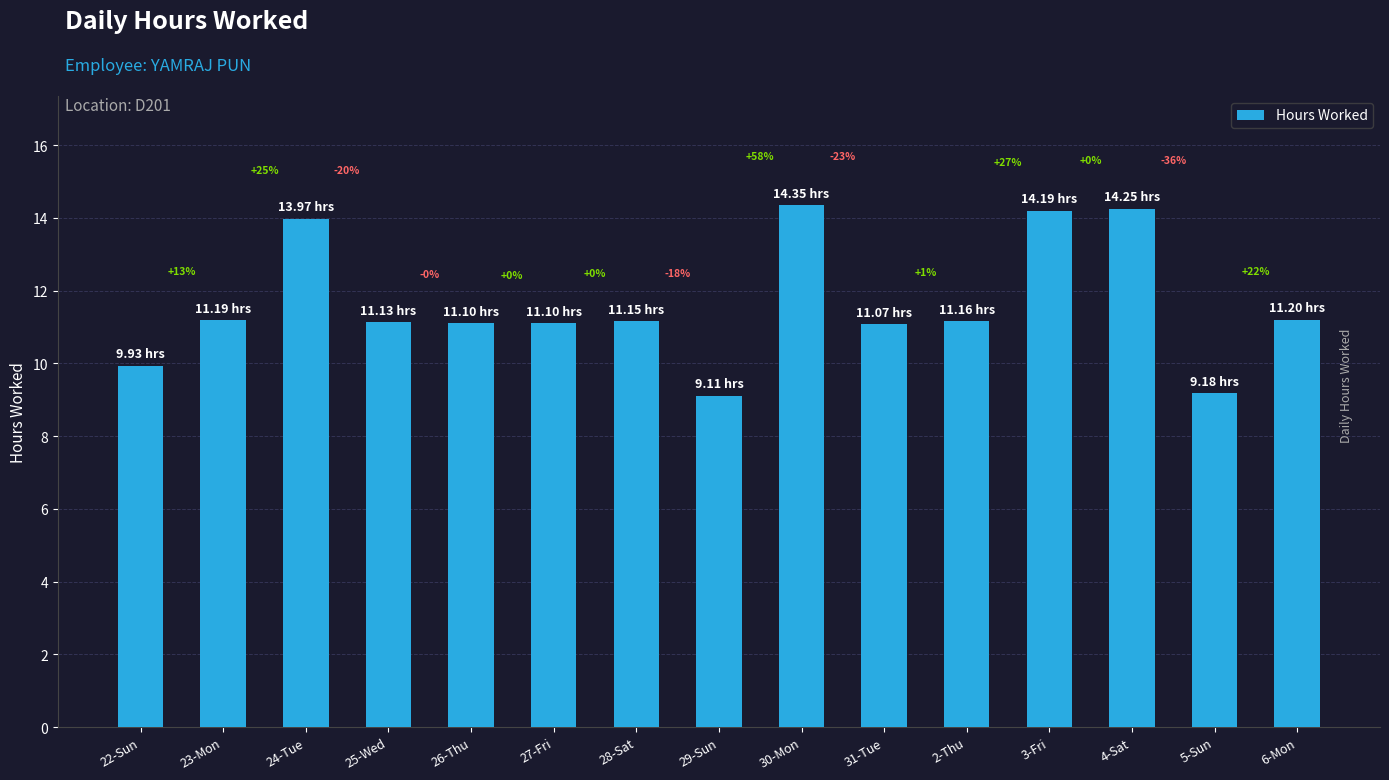

The value at 23-Mon is 11.2. True or false?

True